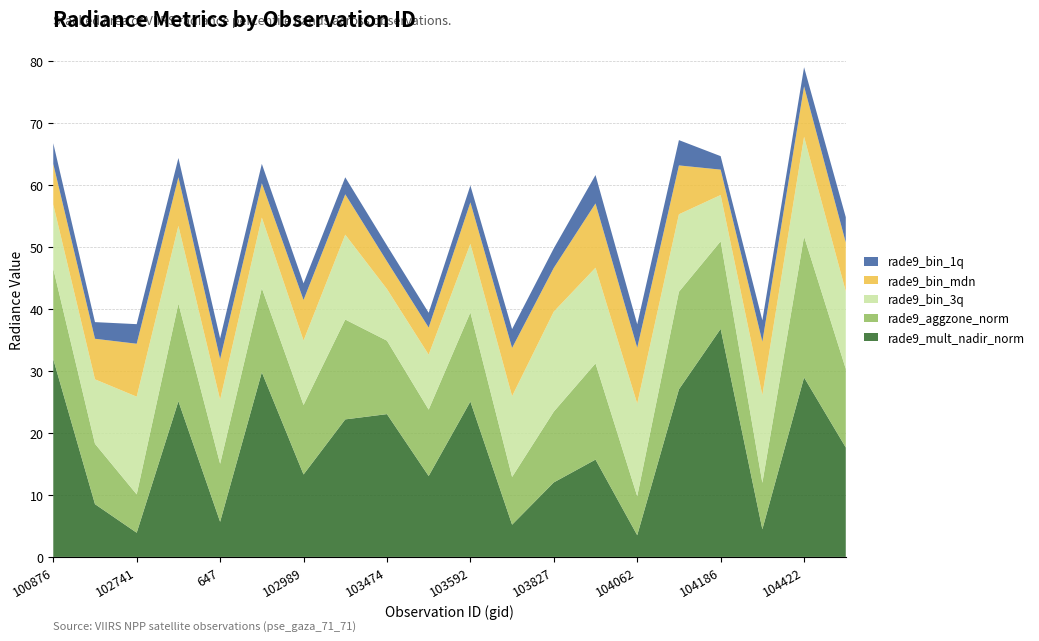

Reading left to right, extract all data points from this chart.

rade9_mult_nadir_norm: 100876=31.9	101003=8.5	102741=3.9	102861=25.1	647=5.7	665=29.8	102989=13.3	103109=22.2	103474=23.1	103583=13.1	103592=25.1	926=5.2	103827=12.0	103946=15.7	104062=3.5	1070=27.1	104186=36.8	104304=4.5	104422=29.0	1700=17.7
rade9_aggzone_norm: 100876=14.6	101003=9.7	102741=6.2	102861=15.8	647=9.4	665=13.6	102989=11.2	103109=16.1	103474=11.9	103583=10.7	103592=14.4	926=7.7	103827=11.4	103946=15.5	104062=6.3	1070=15.7	104186=14.1	104304=7.5	104422=22.8	1700=12.7
rade9_bin_3q: 100876=10.4	101003=10.4	102741=15.8	102861=12.5	647=10.4	665=11.4	102989=10.4	103109=13.7	103474=8.3	103583=8.9	103592=11.1	926=13.0	103827=16.1	103946=15.5	104062=15.0	1070=12.5	104186=7.5	104304=14.2	104422=16.1	1700=12.5
rade9_bin_mdn: 100876=6.6	101003=6.6	102741=8.5	102861=7.9	647=6.6	665=5.5	102989=6.6	103109=6.5	103474=4.5	103583=4.4	103592=6.7	926=7.8	103827=7.1	103946=10.4	104062=9.0	1070=7.9	104186=4.1	104304=8.6	104422=8.1	1700=7.9
rade9_bin_1q: 100876=3.3	101003=2.7	102741=3.2	102861=3.1	647=3.3	665=3.1	102989=2.7	103109=2.7	103474=2.6	103583=2.4	103592=2.7	926=3.0	103827=3.2	103946=4.6	104062=3.8	1070=4.1	104186=2.2	104304=3.4	104422=3.1	1700=4.1